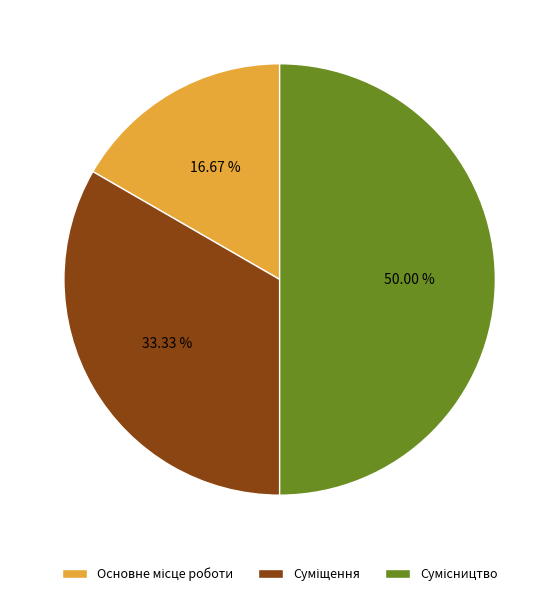

How many segments does this pie chart have?

3